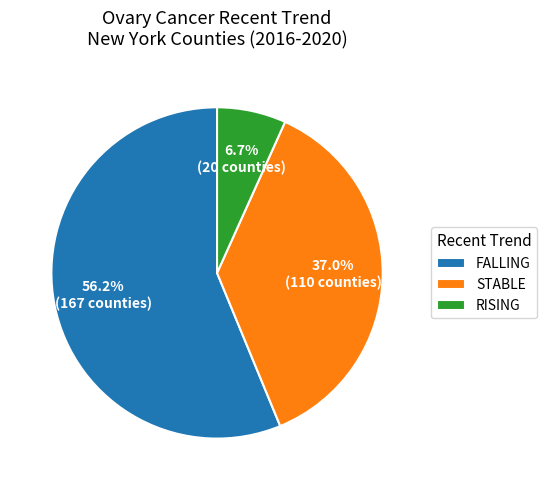

Which has a higher value, RISING or STABLE?

STABLE